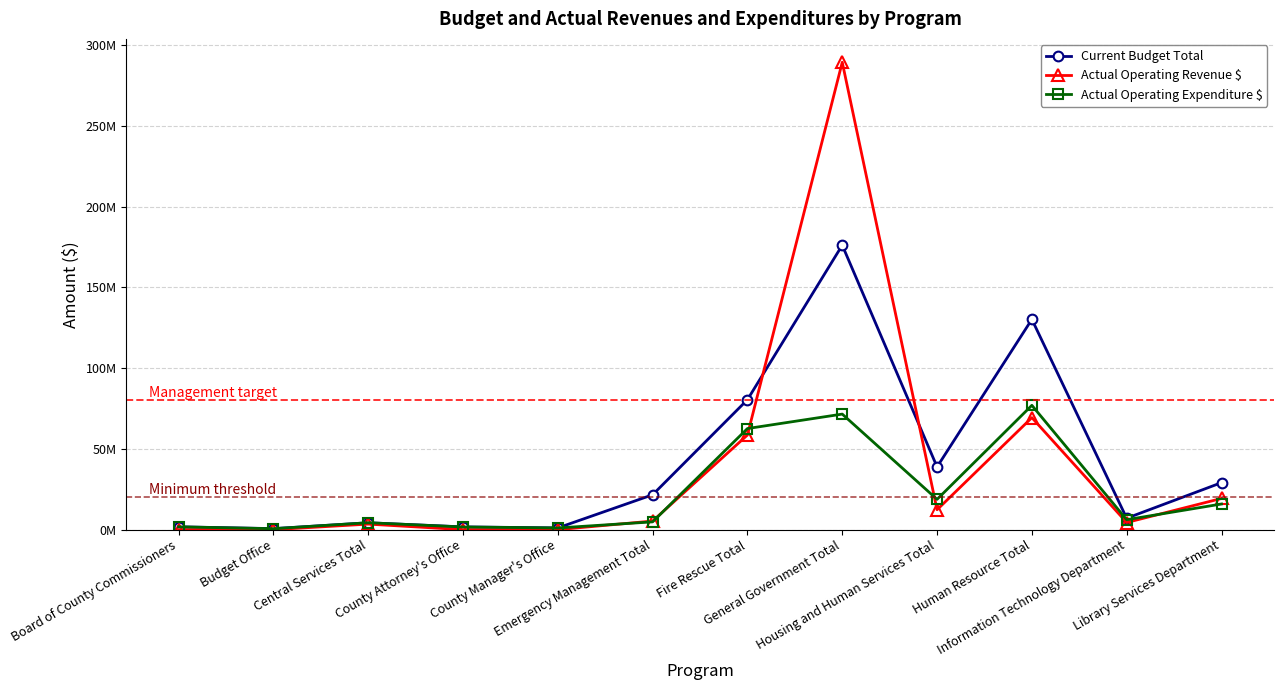

Count the number of data series in this chart.

3